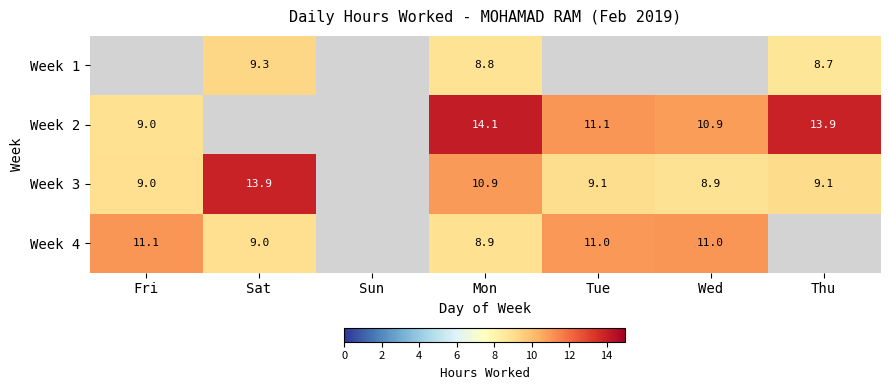

What is the sum of the Week 2 values at Fri and Thu?

22.9